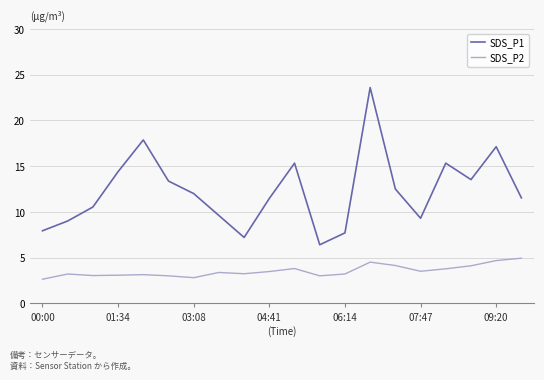

True or false: SDS_P2 and SDS_P1 intersect in this chart.

False